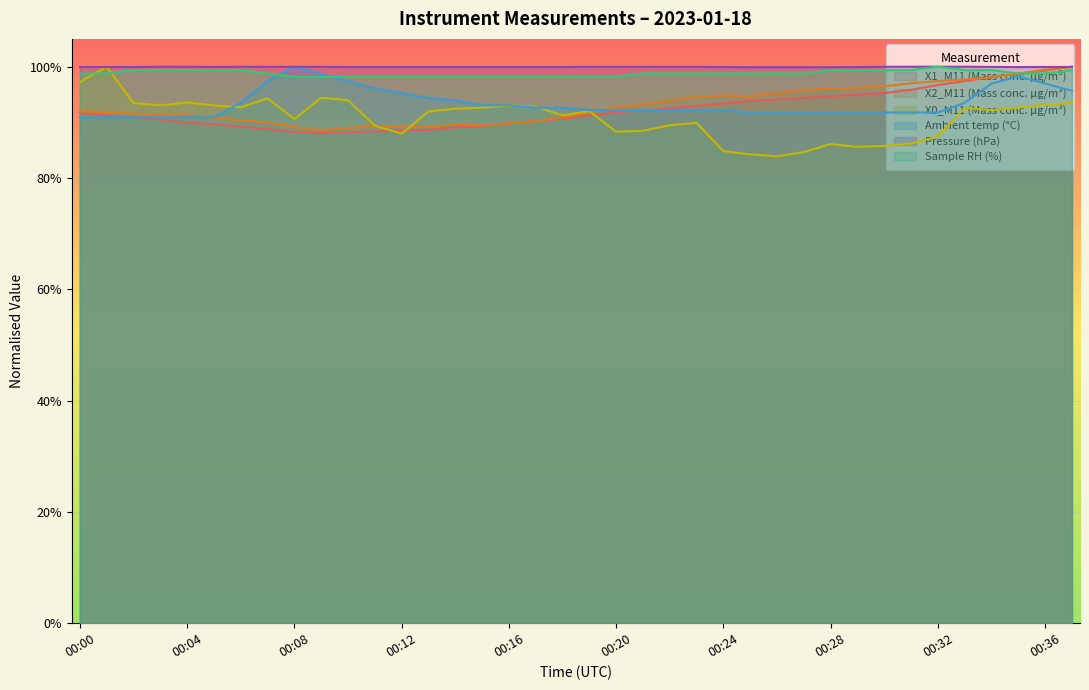

Between 00:37 and 00:36, which is larger?

00:37